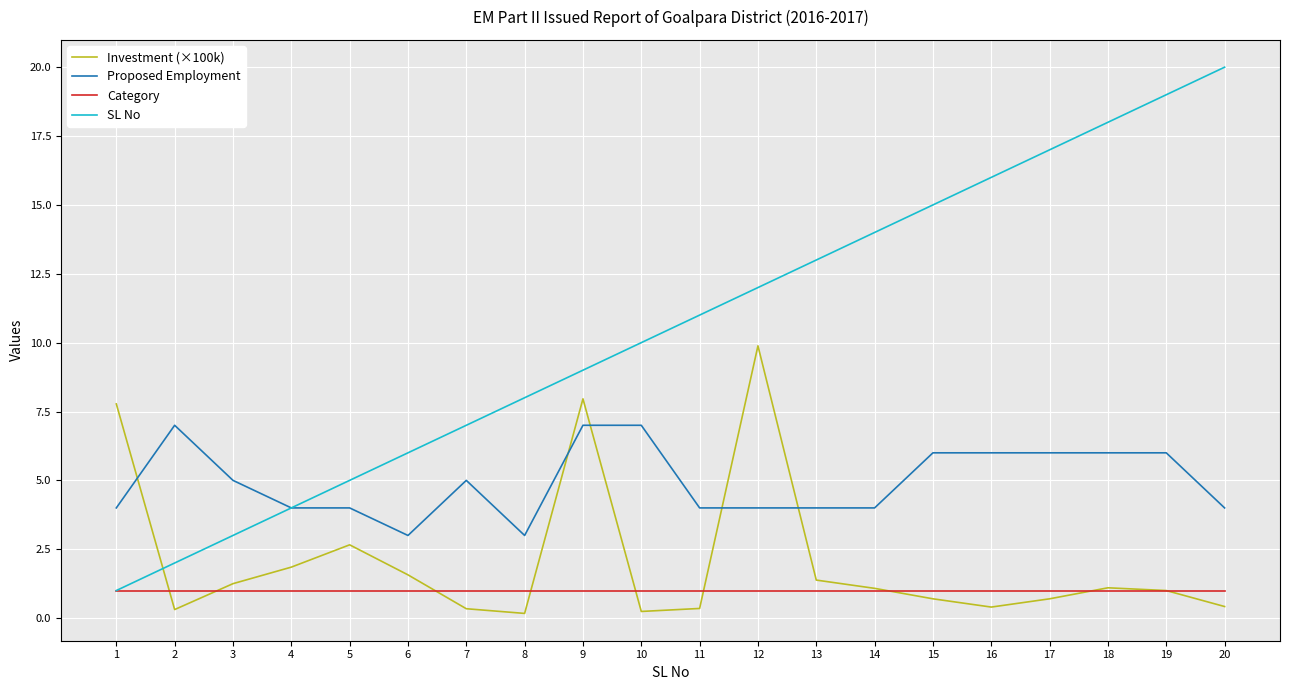

What is the sum of all Category values?

20.0